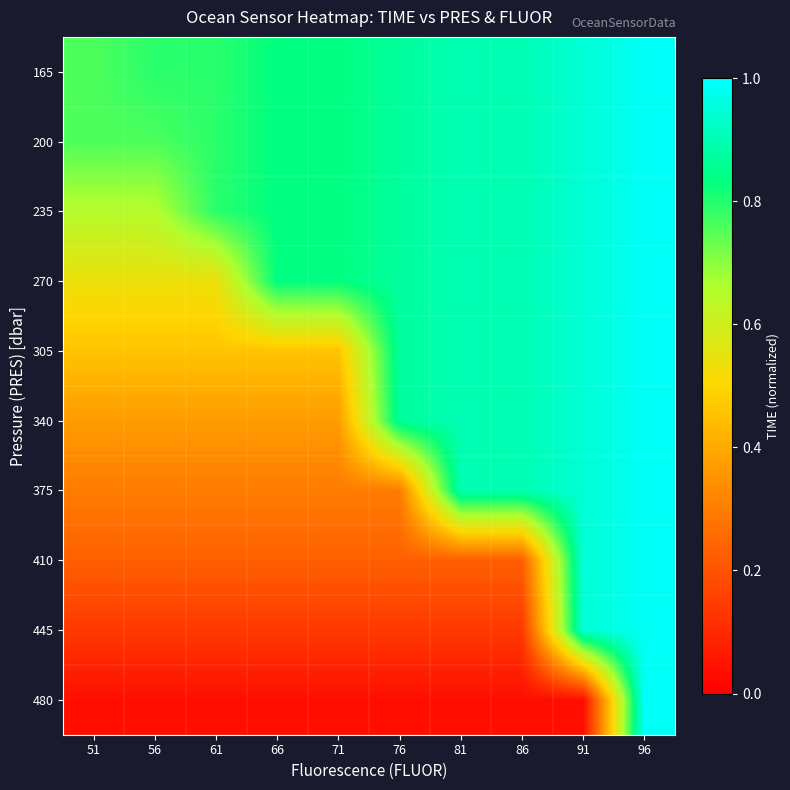

What is the maximum value shown in the chart?

1.0